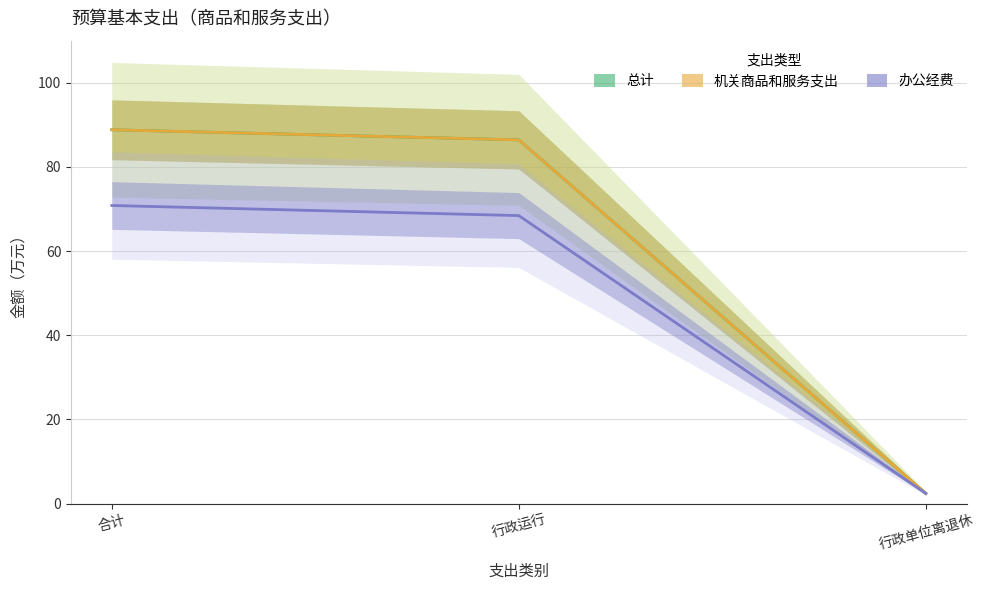

At 合计, list the series in order from smallest to largest.

办公经费, 总计, 机关商品和服务支出